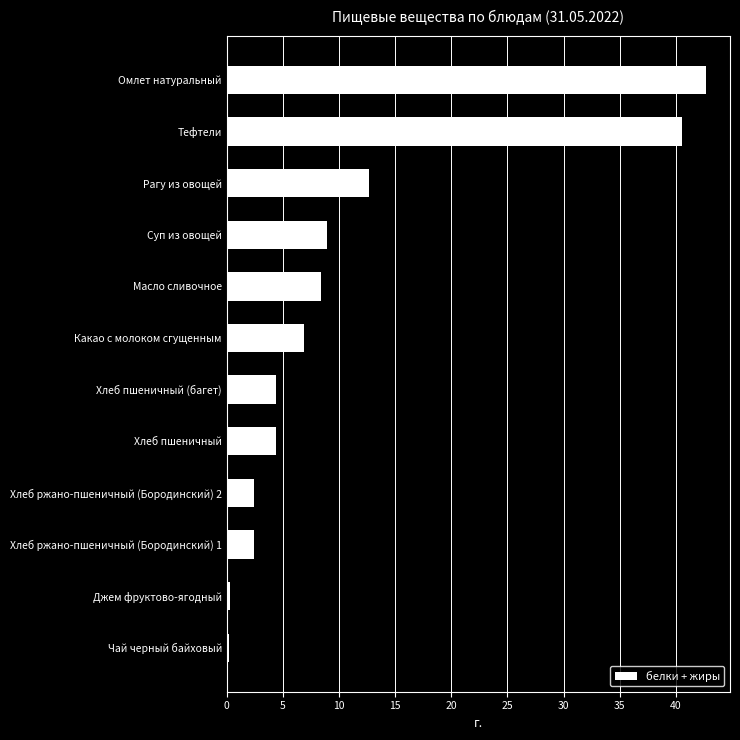

Which has a higher value, Хлеб ржано-пшеничный (Бородинский) 2 or Какао с молоком сгущенным?

Какао с молоком сгущенным